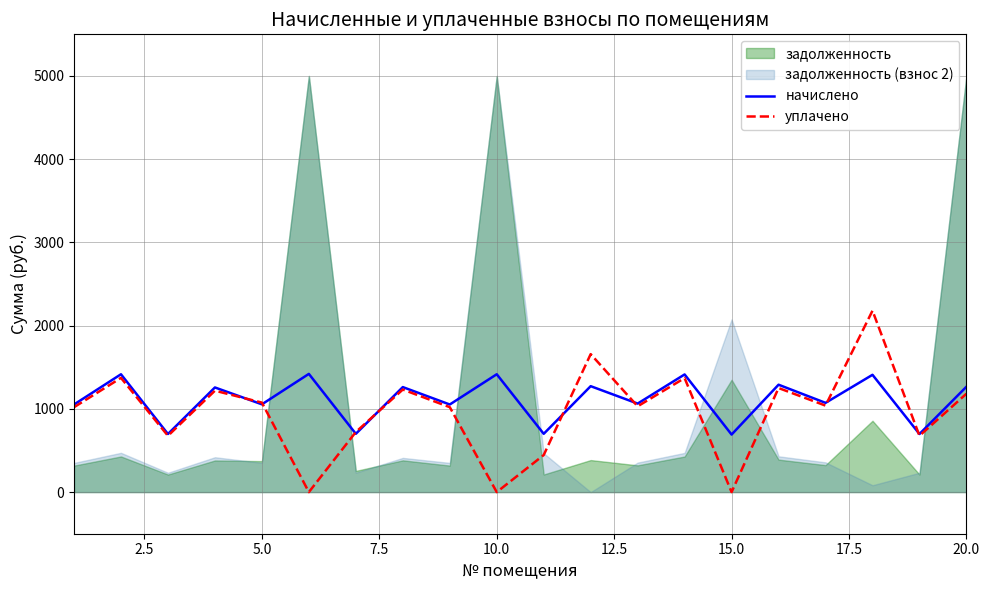

What is the maximum value for начислено?

1420.3